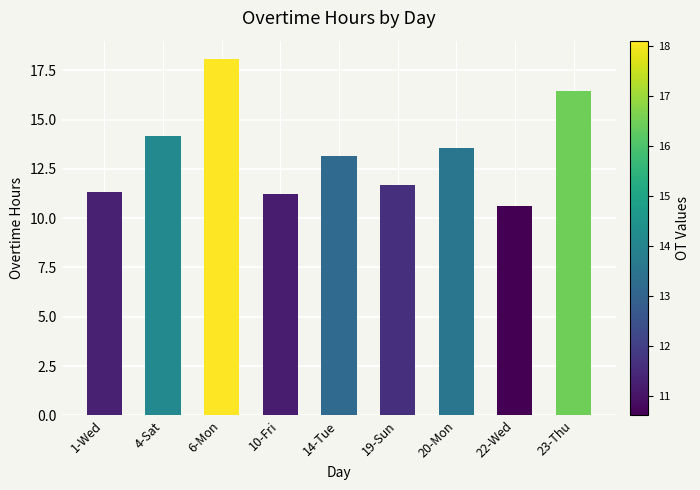

The value at 14-Tue is 13.2. True or false?

True